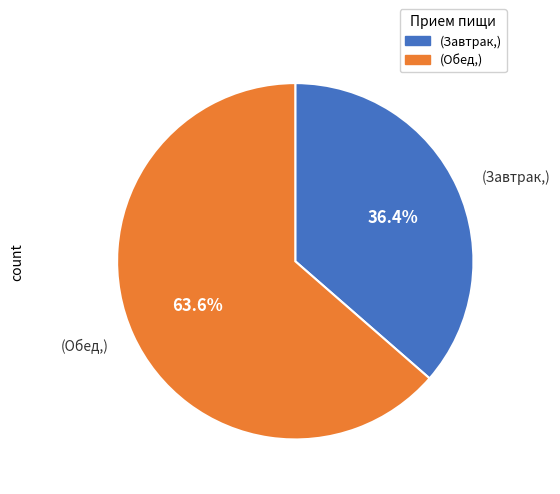

Count the number of slices in the pie.

2